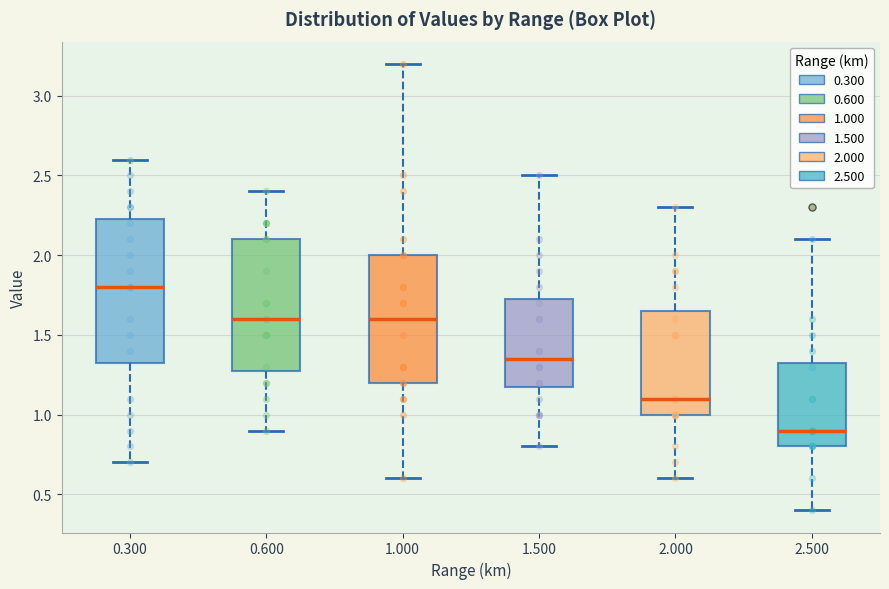

Reading left to right, read every box against the y-axis: the position of its median line, the range the box covers, and the ends of its whiskers. The values are not printed on the chart, so give them approximately, as read against the axis.

0.300: median 1.80, box 1.35 to 2.25, whiskers 0.70 to 2.60
0.600: median 1.60, box 1.30 to 2.10, whiskers 0.90 to 2.40
1.000: median 1.60, box 1.20 to 2.00, whiskers 0.60 to 3.20
1.500: median 1.35, box 1.20 to 1.75, whiskers 0.80 to 2.50
2.000: median 1.10, box 1.00 to 1.65, whiskers 0.60 to 2.30
2.500: median 0.90, box 0.80 to 1.35, whiskers 0.40 to 2.10